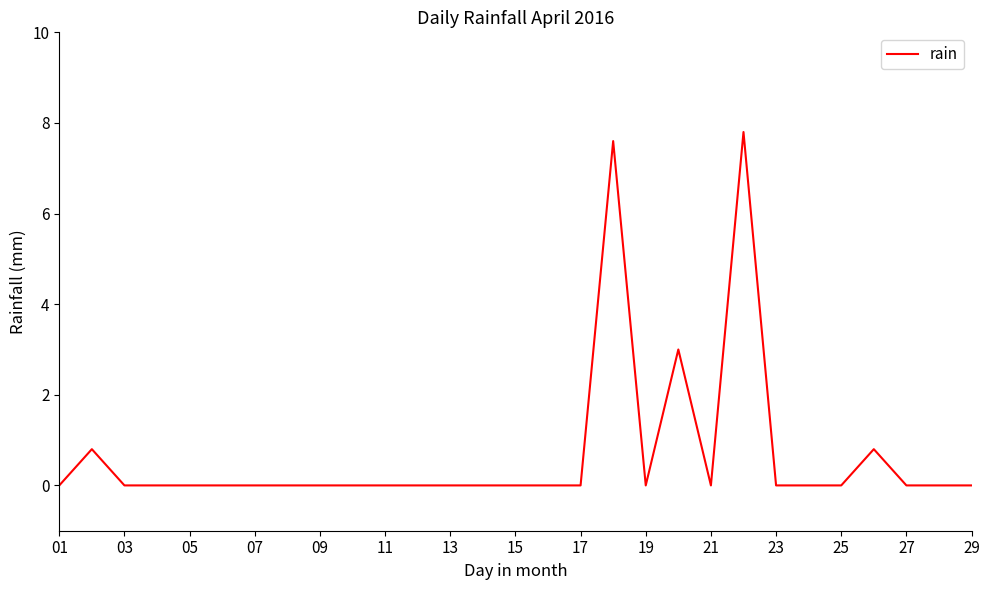

Does the chart have visible grid lines?

No